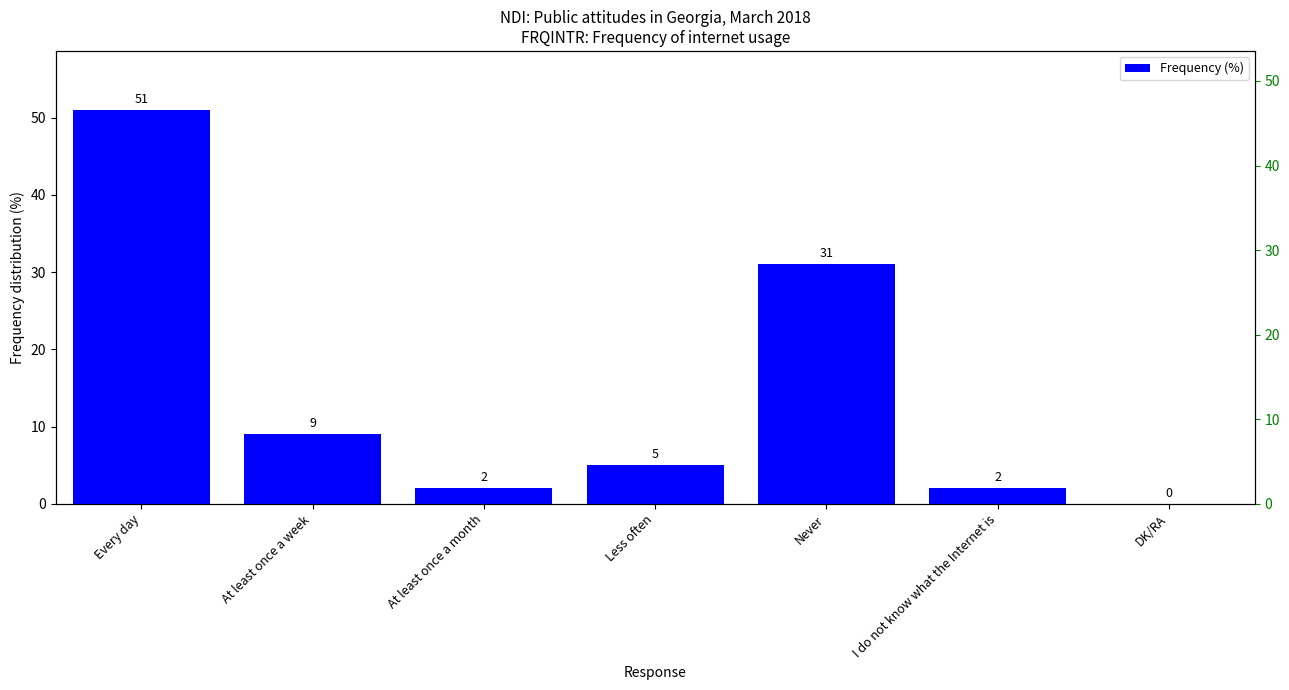

What is the average value?

14